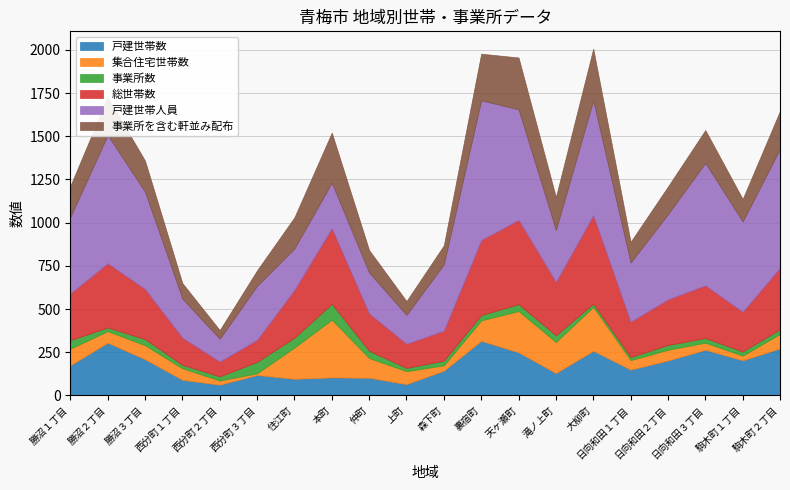

Where is the first local maximum for 事業所を含む軒並み配布?

勝沼２丁目